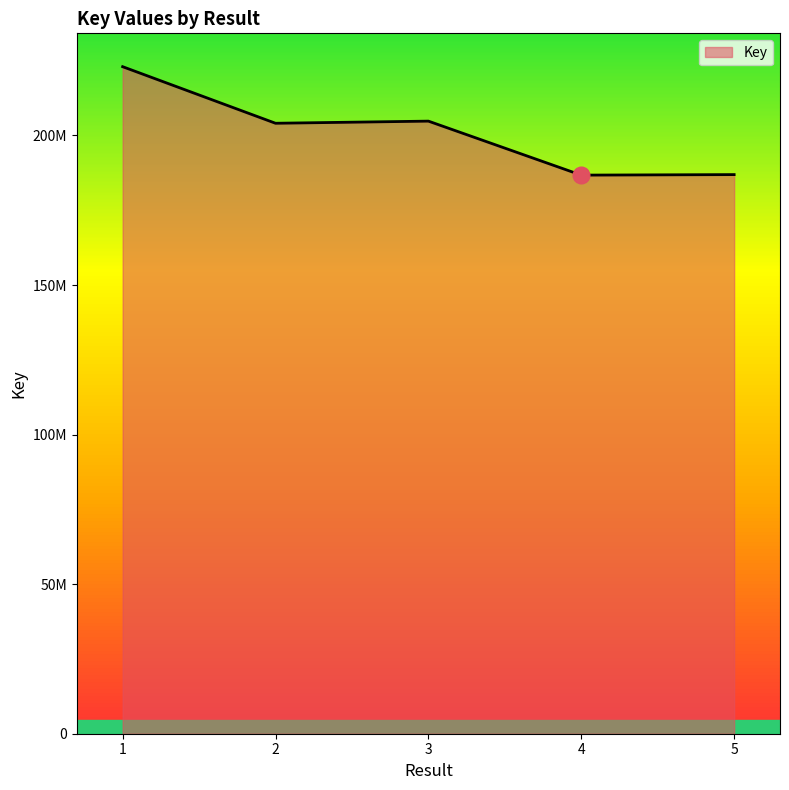

Does the chart have visible grid lines?

No